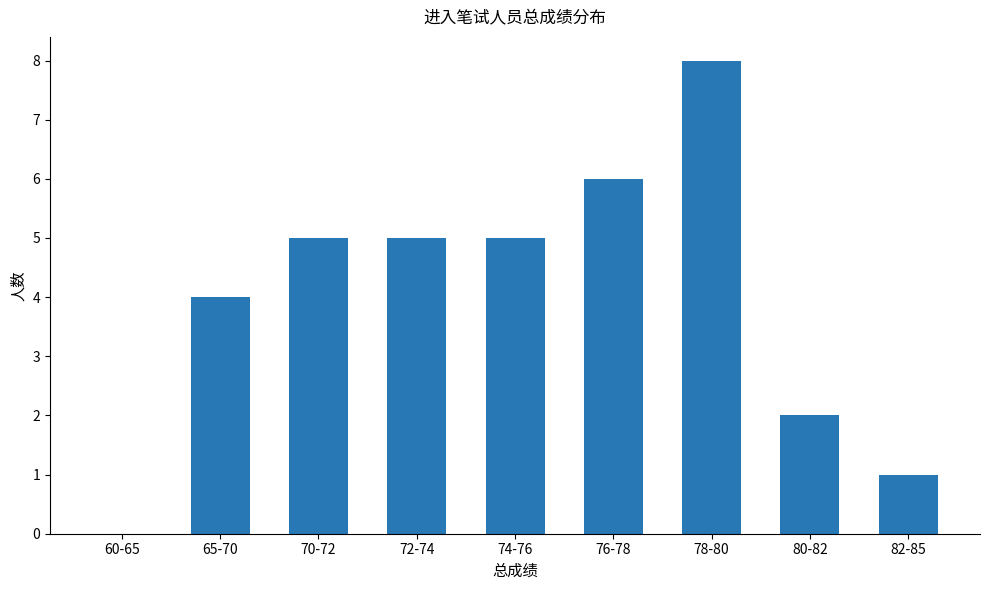

Which has a higher value, 82-85 or 60-65?

82-85